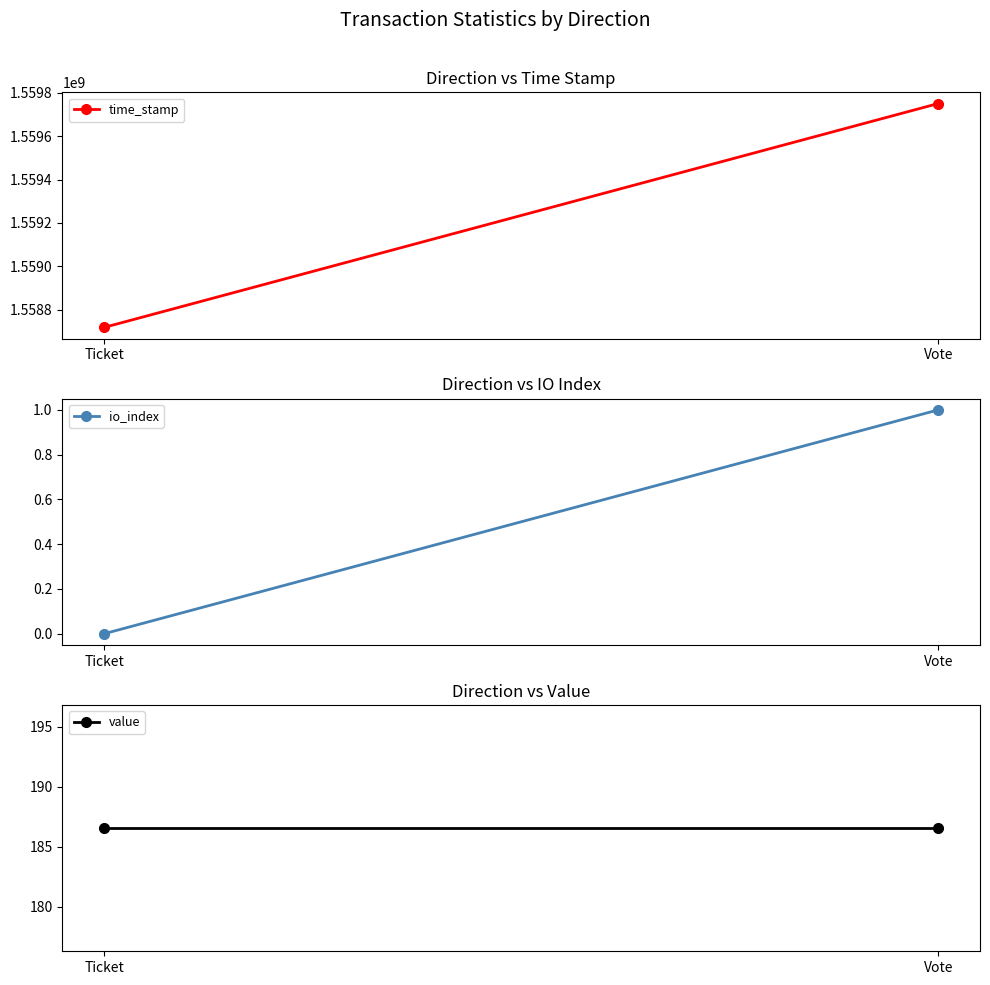

What is the value of the io_index point at the 2nd from the left?

1.0